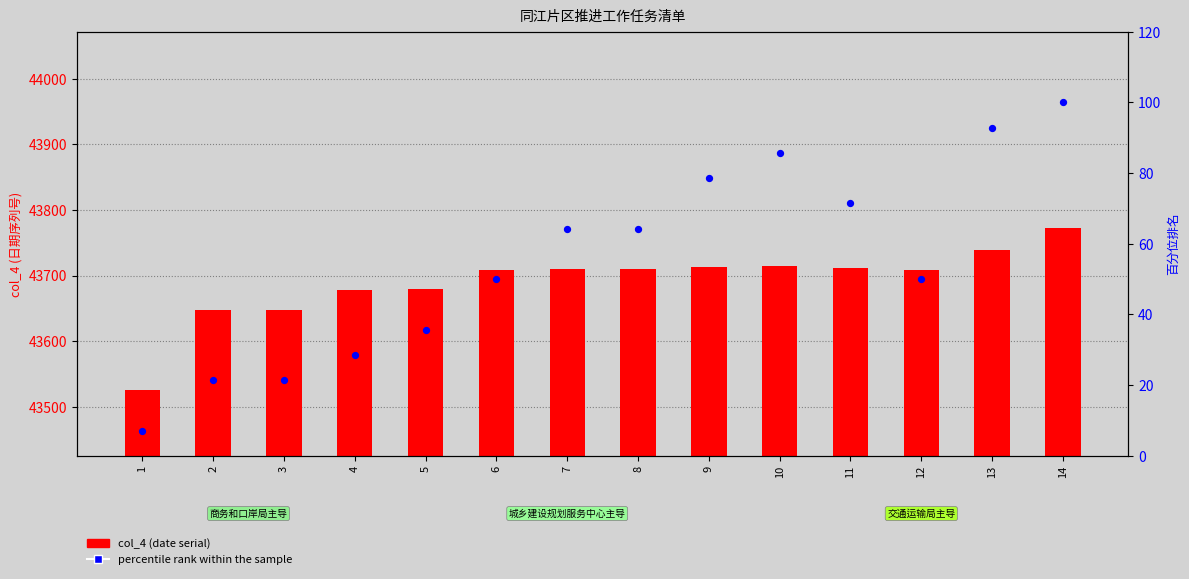

What are all the series names shown in the legend?

col_4 (date serial), percentile rank within the sample